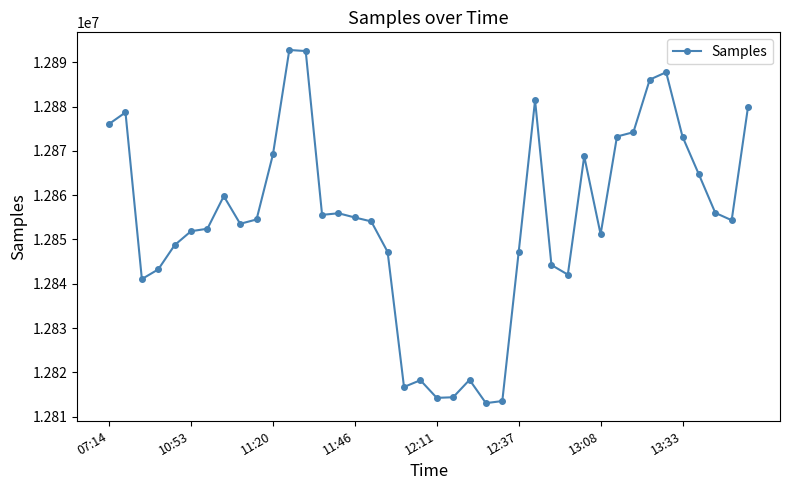

What is the value of the 32nd point from the left?

12873248